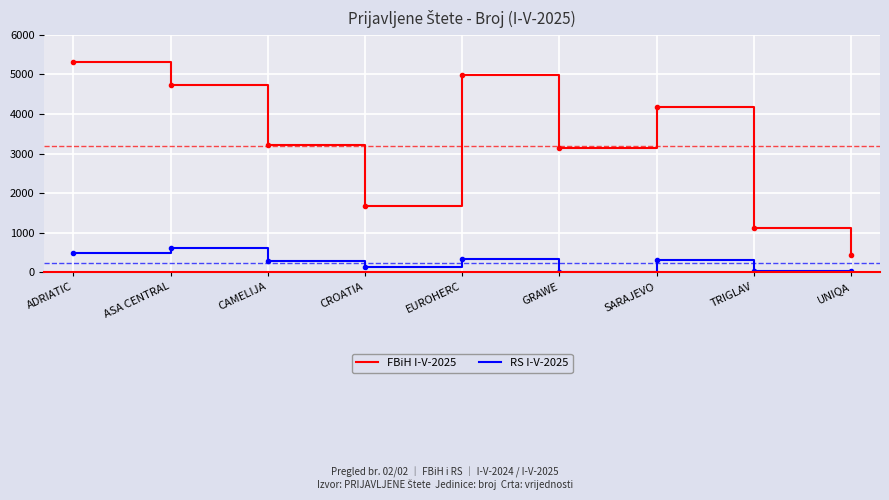

How many series are shown in this chart?

2